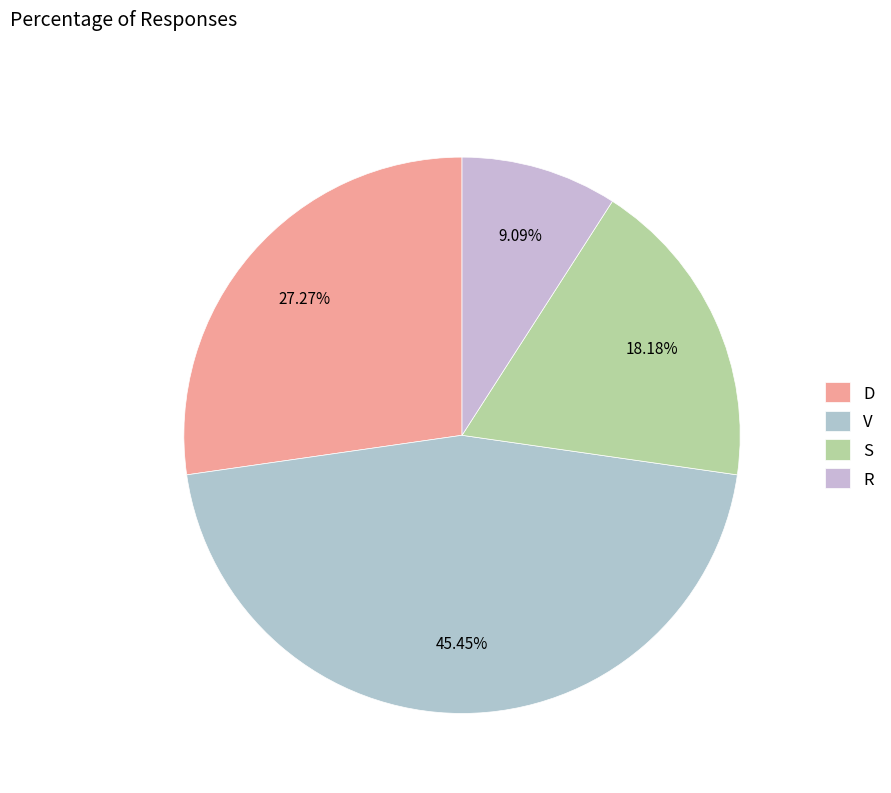

Approximately how many times larger is the value at V compared to R?

5.0